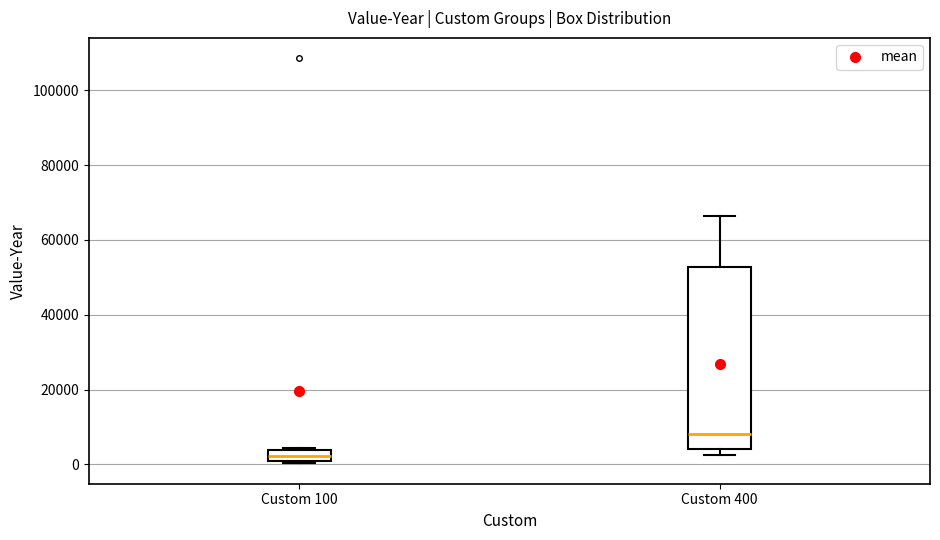

Reading left to right, transcribe this box plot: for each box, give where its median line is, the range the box spans, and where its two whiskers end, as read against the y-axis. The values are not printed on the chart, so give them approximately, as read against the axis.

Custom 100: median 2000, box 0 to 4000, whiskers 0 (just below the box's lower edge) to 4000
Custom 400: median 8000, box 4000 to 52000, whiskers 2000 to 66000